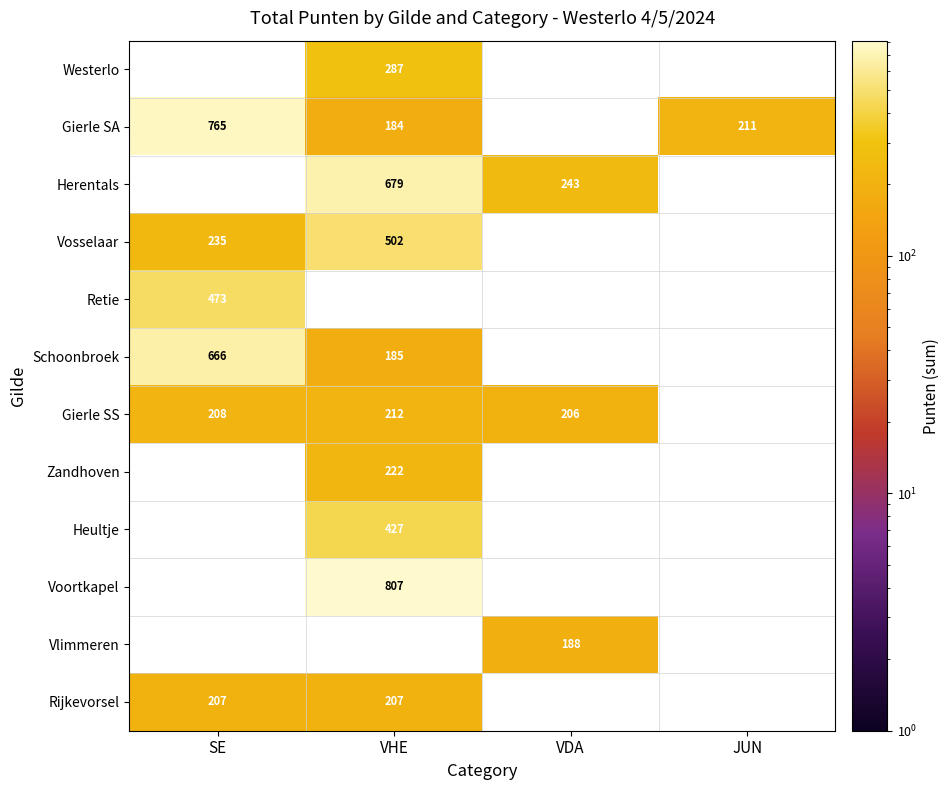

Which category has the lowest value across all series?

VHE